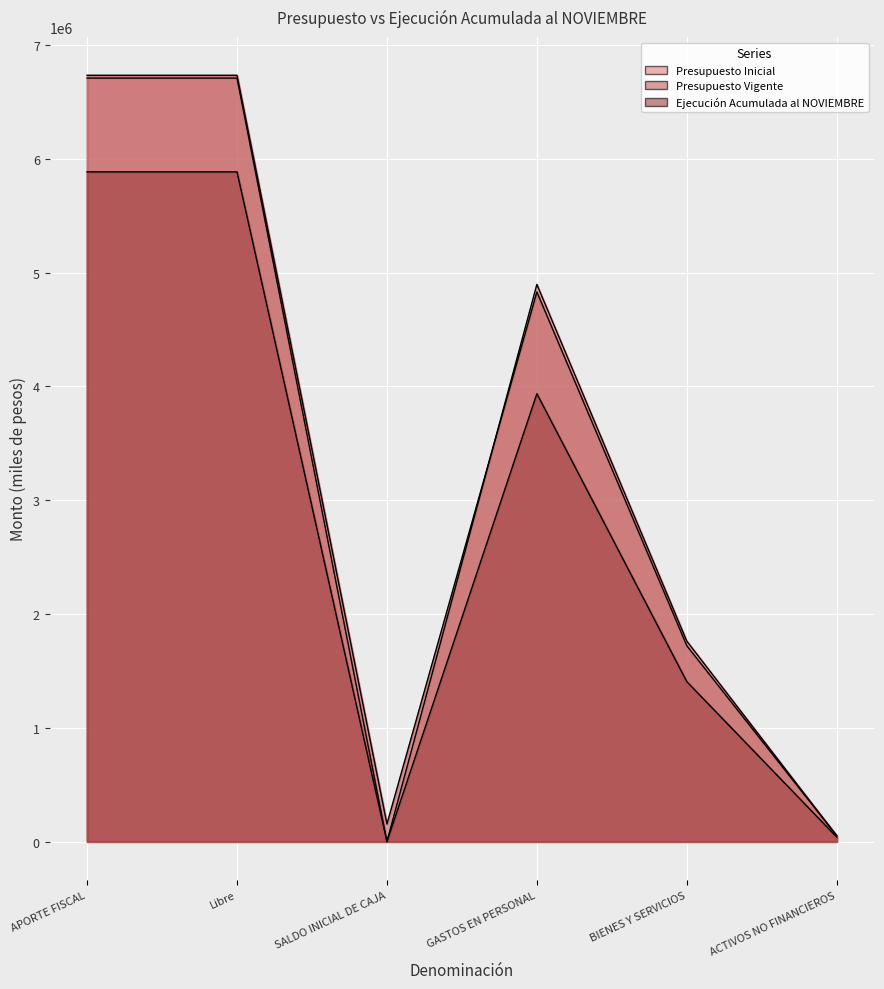

Rank the categories by Presupuesto Vigente value from lowest to highest.

ACTIVOS NO FINANCIEROS, SALDO INICIAL DE CAJA, BIENES Y SERVICIOS, GASTOS EN PERSONAL, APORTE FISCAL, Libre